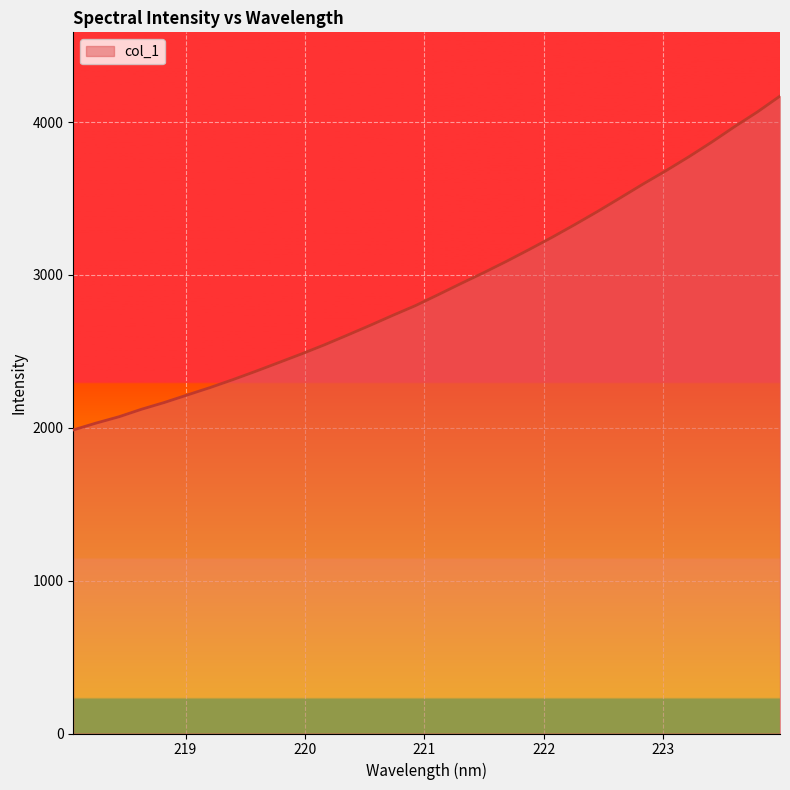

What is the maximum value shown in the chart?

4169.6